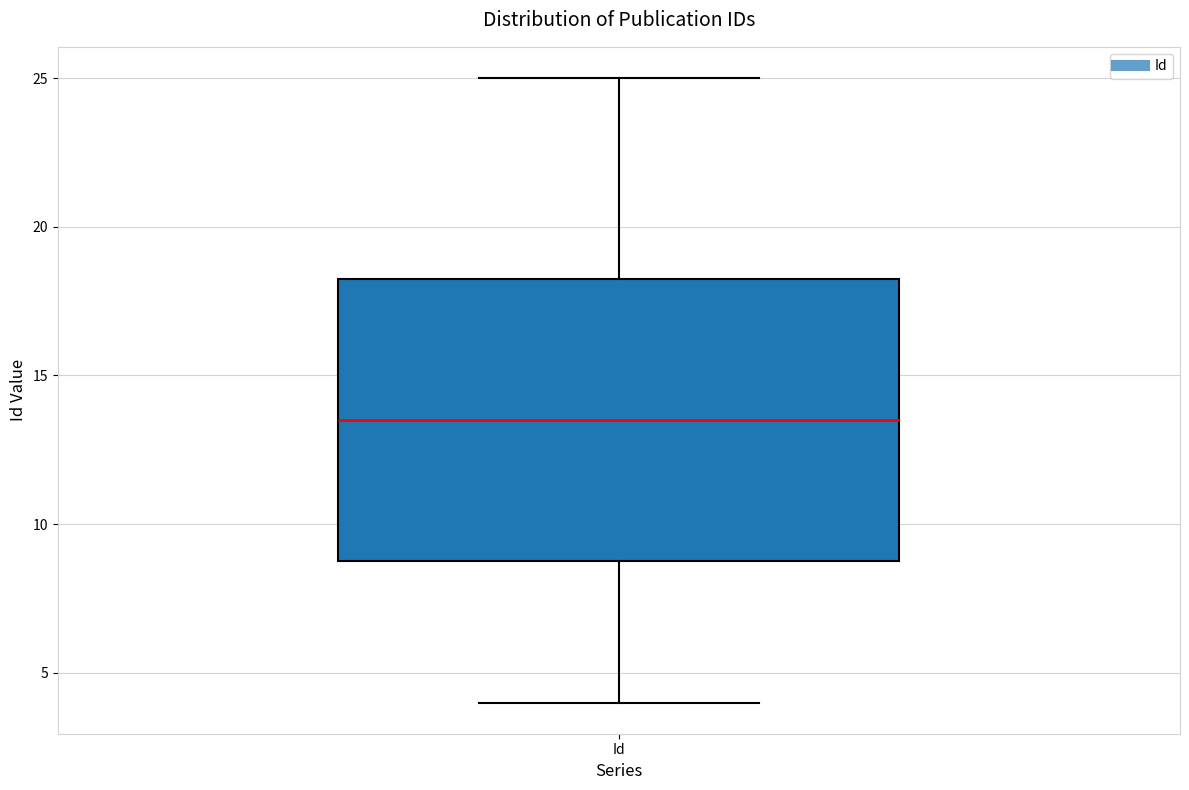

Transcribe this box plot: give where the median line is, the range the box spans, and where the two whiskers end, as read against the y-axis. The values are not printed on the chart, so give them approximately, as read against the axis.

median 13.5, box 9.0 to 18.5, whiskers 4.0 to 25.0